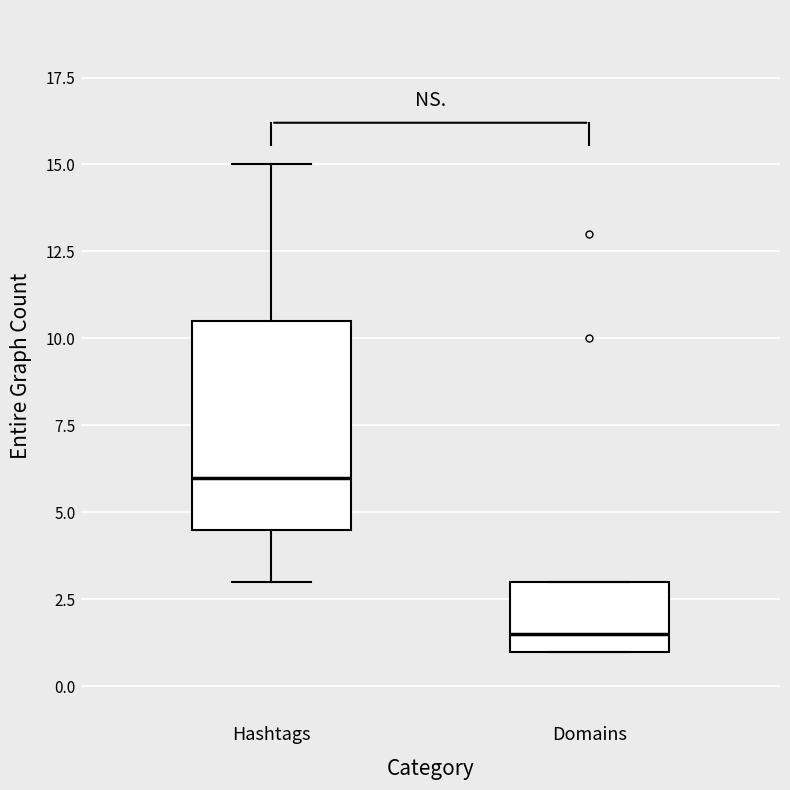

Reading left to right, transcribe this box plot: for each box, give where its median line is, the range the box spans, and where its two whiskers end, as read against the y-axis. The values are not printed on the chart, so give them approximately, as read against the axis.

Hashtags: median 6.0, box 4.5 to 10.5, whiskers 3.0 to 15.0
Domains: median 1.5, box 1.0 to 3.0, whiskers 1.0 to 3.0